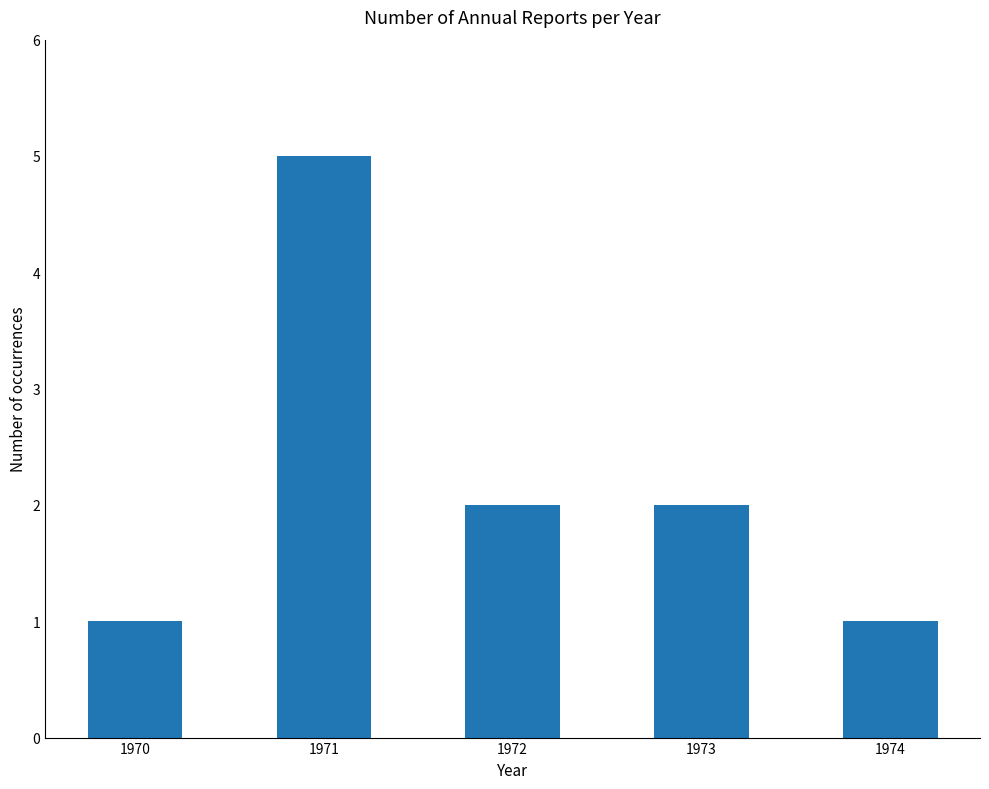

The chart shows a value of 5 at 1971. True or false?

True